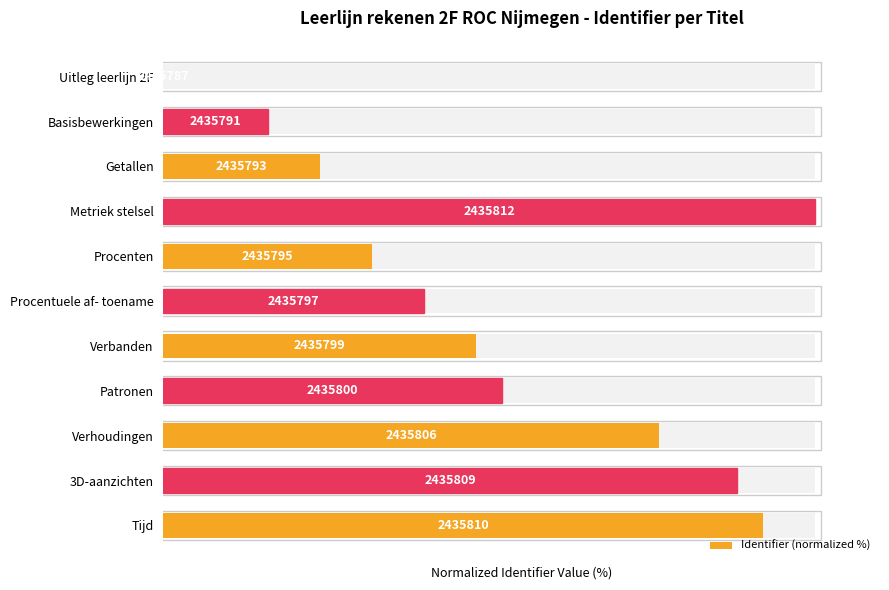

What is the value of the 7th bar from the left?

48